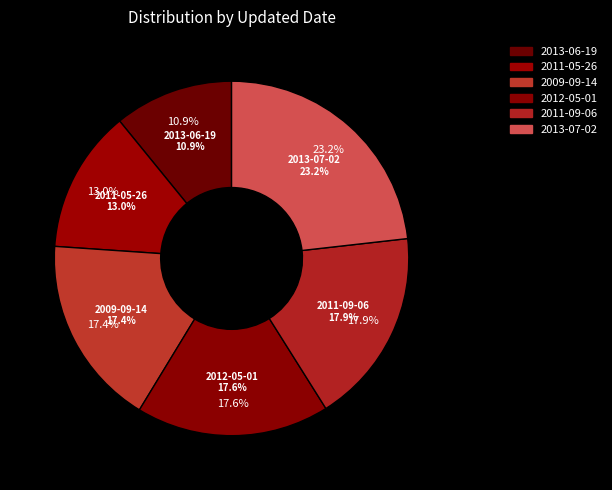

The 2009-09-14 slice represents 17% of the pie. True or false?

True